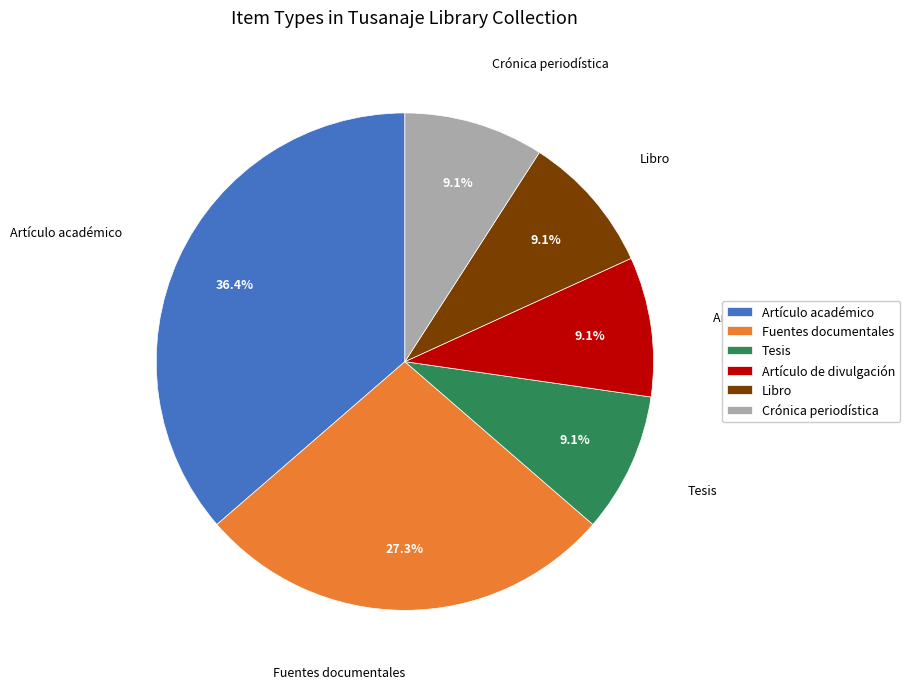

To the nearest percent, what is the average slice percentage?

17%